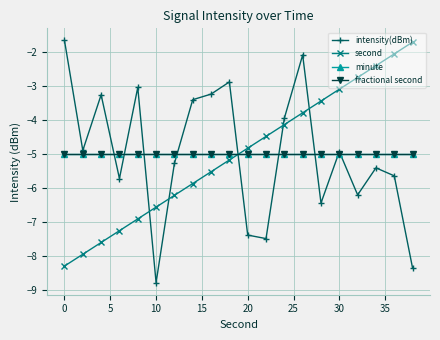

What are all the series names shown in the legend?

intensity(dBm), second, minute, fractional second